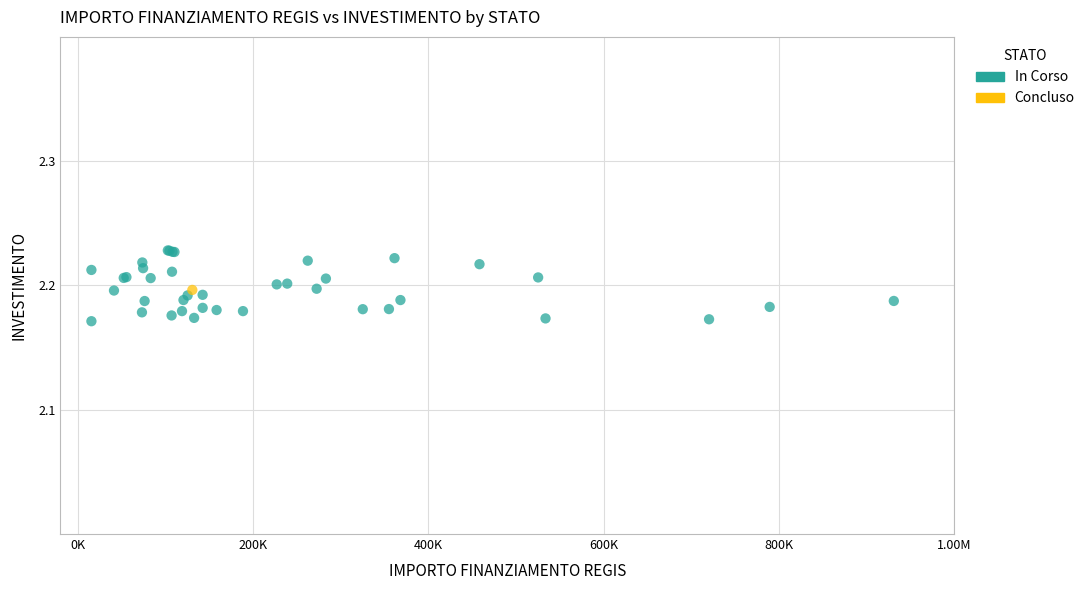

What are all the series names shown in the legend?

In Corso, Concluso